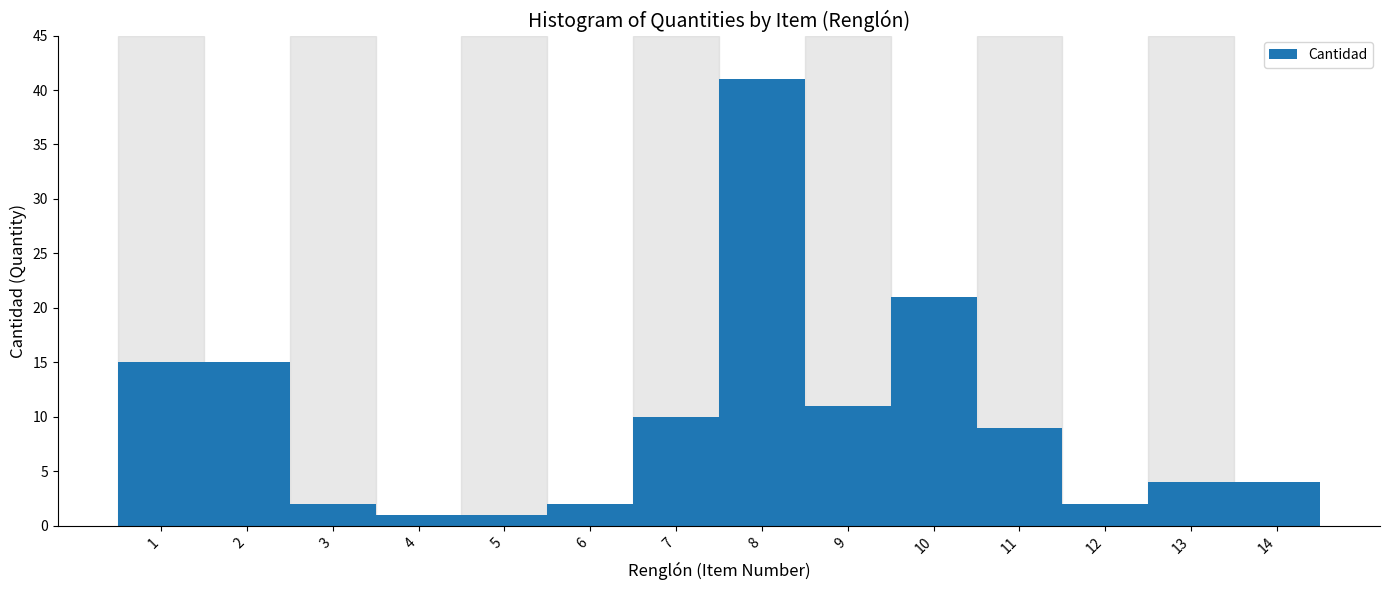

Reading left to right, list all the values displayed in this chart.

15	15	2	1	1	2	10	41	11	21	9	2	4	4